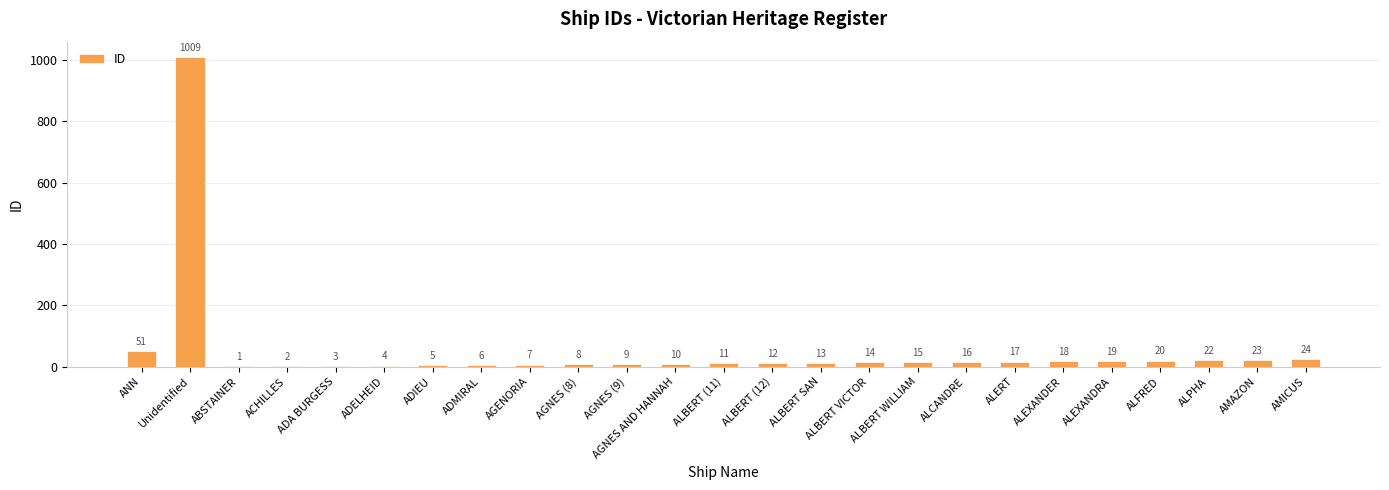

True or false: the data shows 14 at ALBERT VICTOR.

True